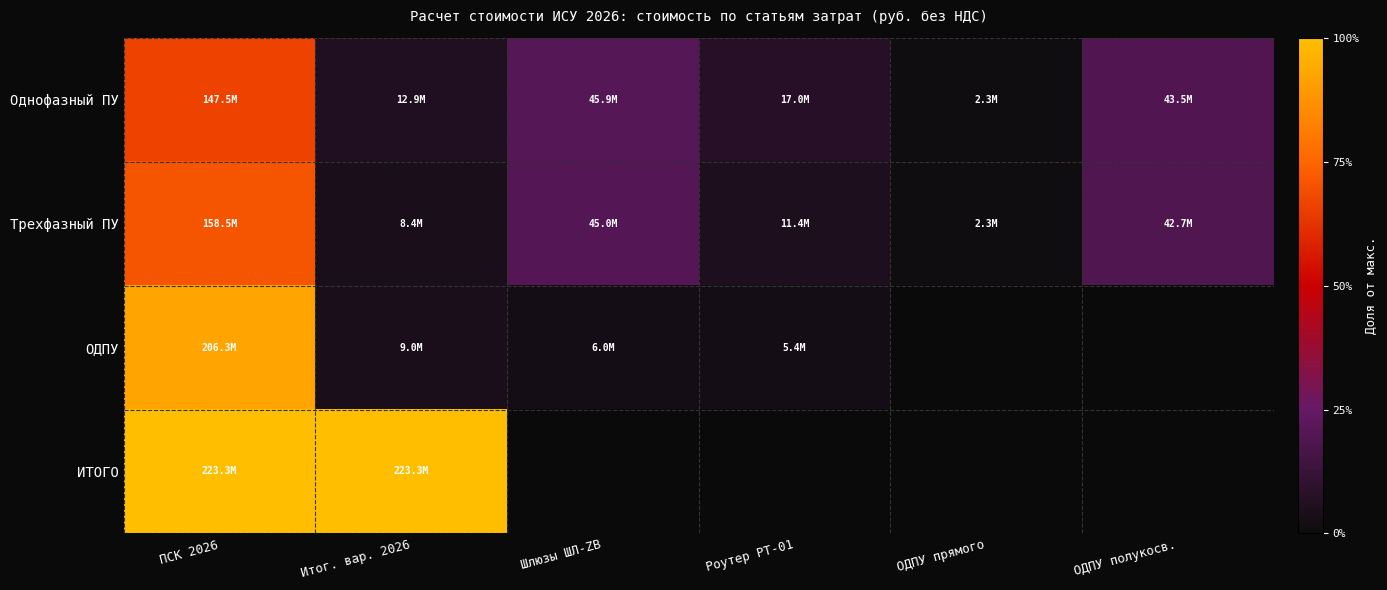

The value of ОДПУ at ПСК 2026 is 1.3. True or false?

False